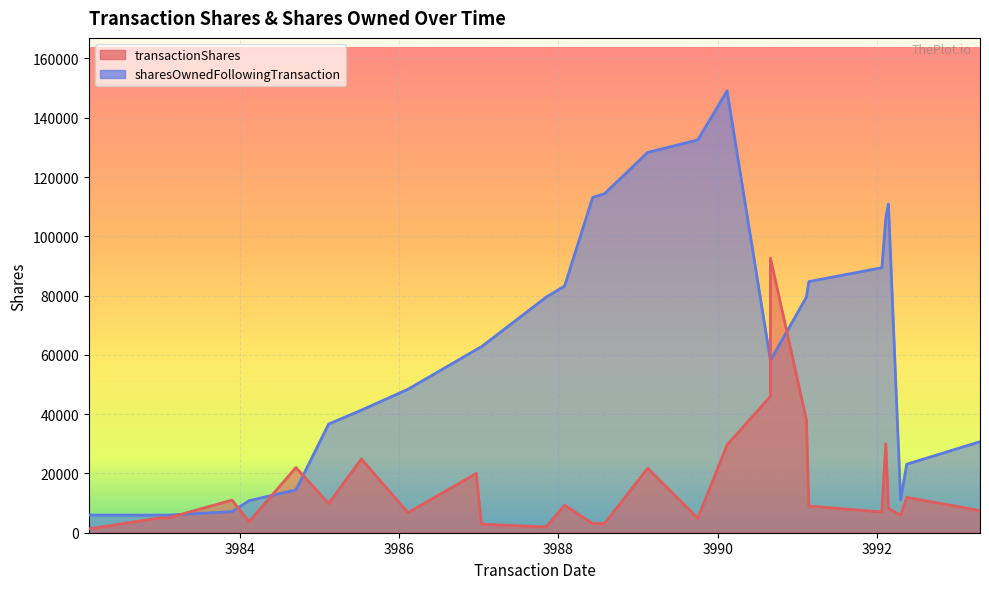

How many values in the transactionShares series exceed 8200?

15